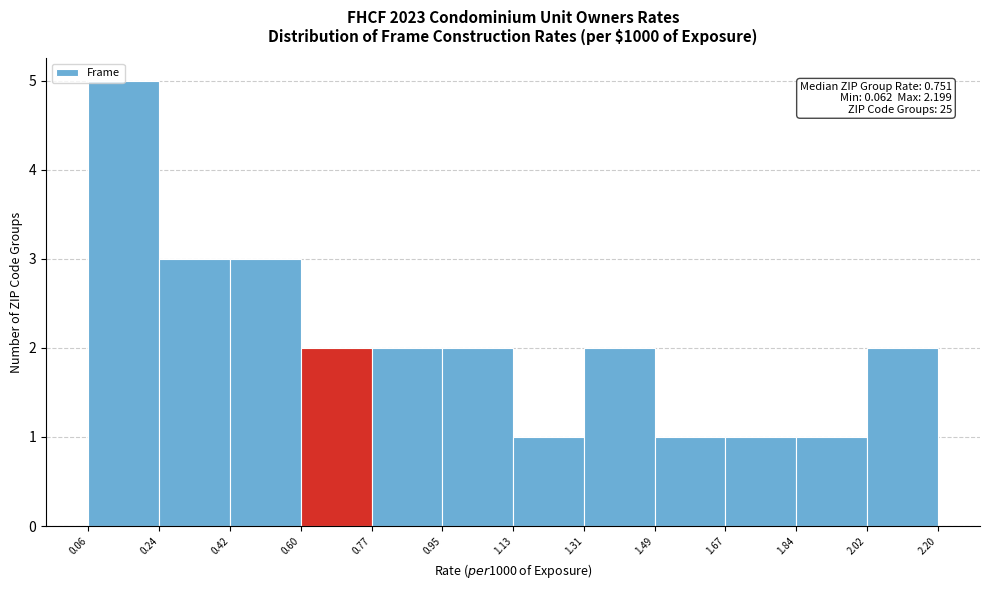

Over which range of the x-axis is the bar tallest?

0.06 to 0.24